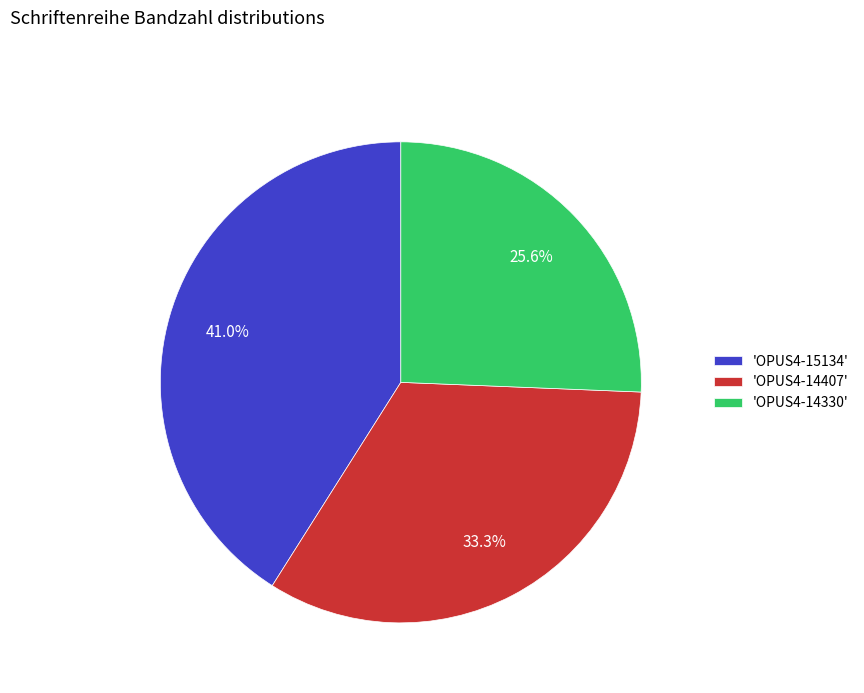

Which slice is the largest?

'OPUS4-15134'